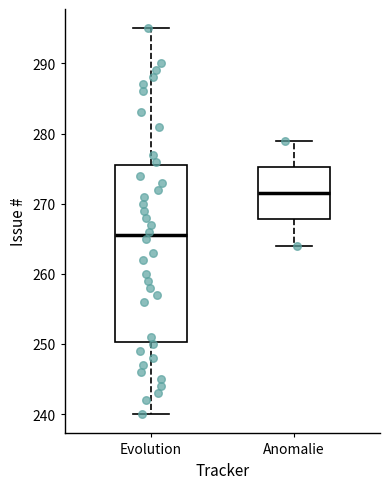

Where does the median line of the box for Evolution sit on the y-axis? The values are not printed on the chart, so give them approximately, as read against the axis.

266